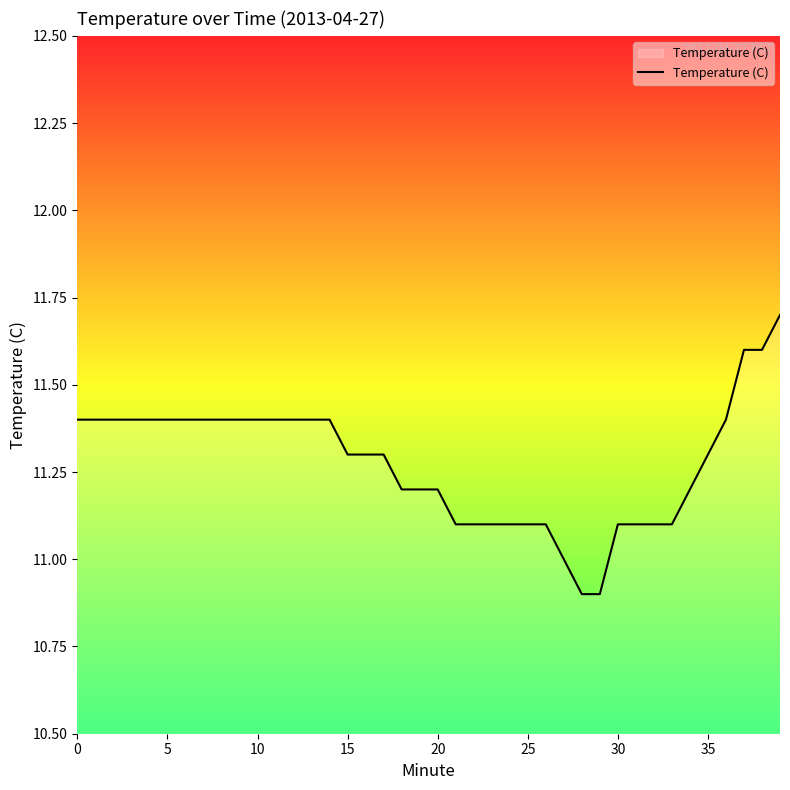

What is the minimum value shown in the chart?

10.9